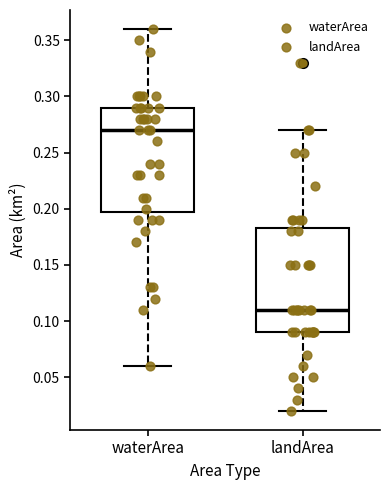

Reading left to right, transcribe this box plot: for each box, give where its median line is, the range the box spans, and where its two whiskers end, as read against the y-axis. The values are not printed on the chart, so give them approximately, as read against the axis.

waterArea: median 0.270, box 0.200 to 0.290, whiskers 0.060 to 0.360
landArea: median 0.110, box 0.090 to 0.185, whiskers 0.020 to 0.270